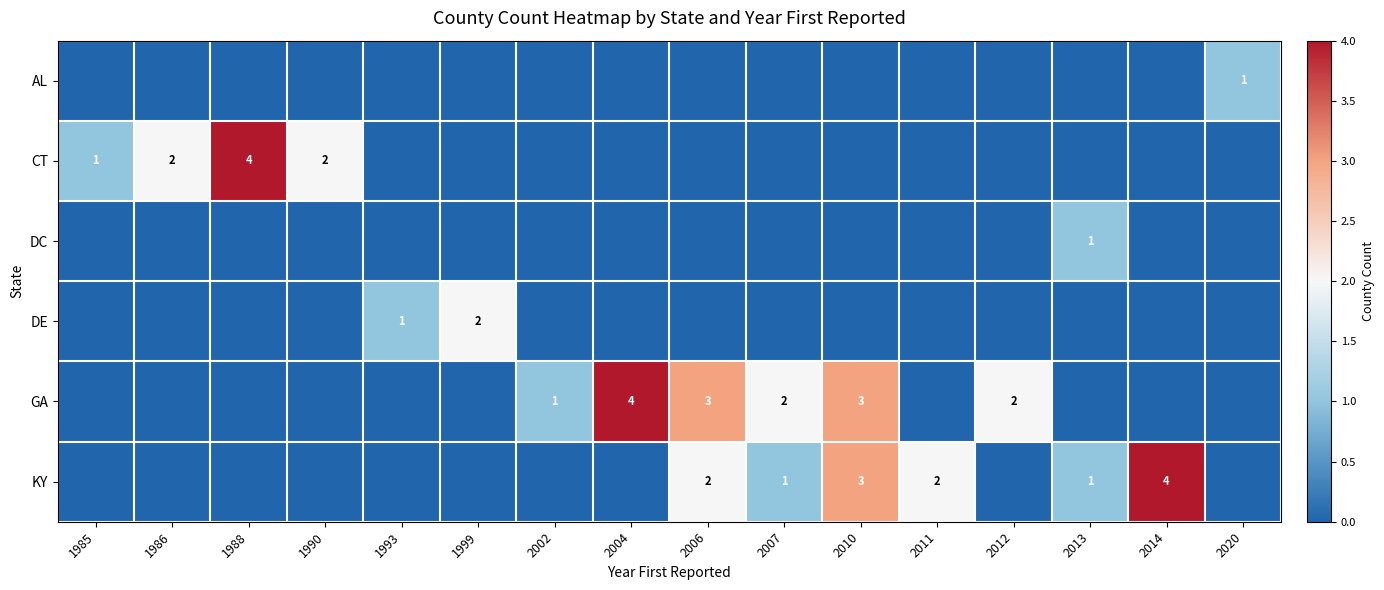

What is the difference between the maximum and minimum values in the KY series?

4